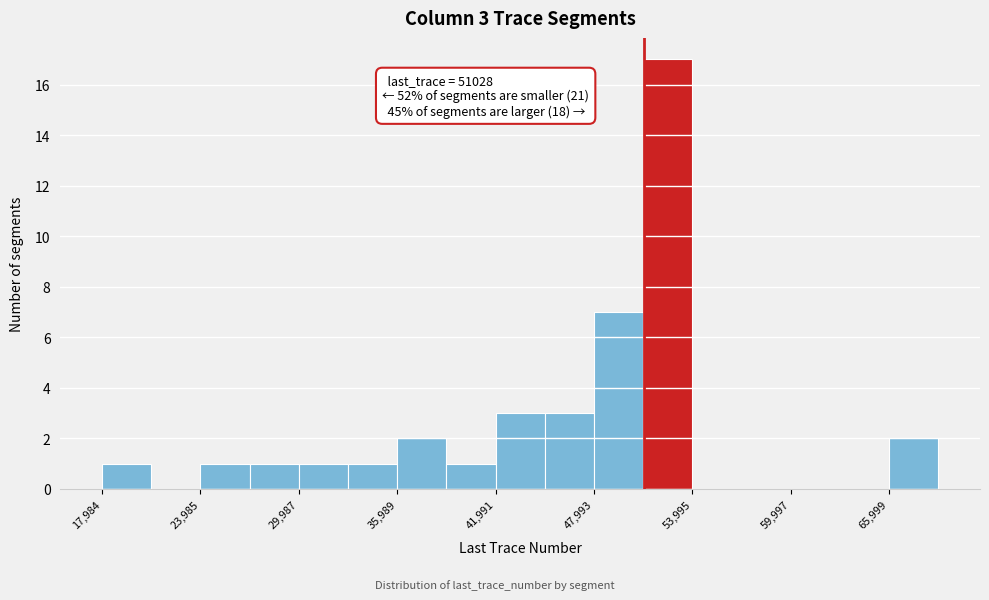

Read against the x-axis, roughly where is the centre of the tallest bar?

52000